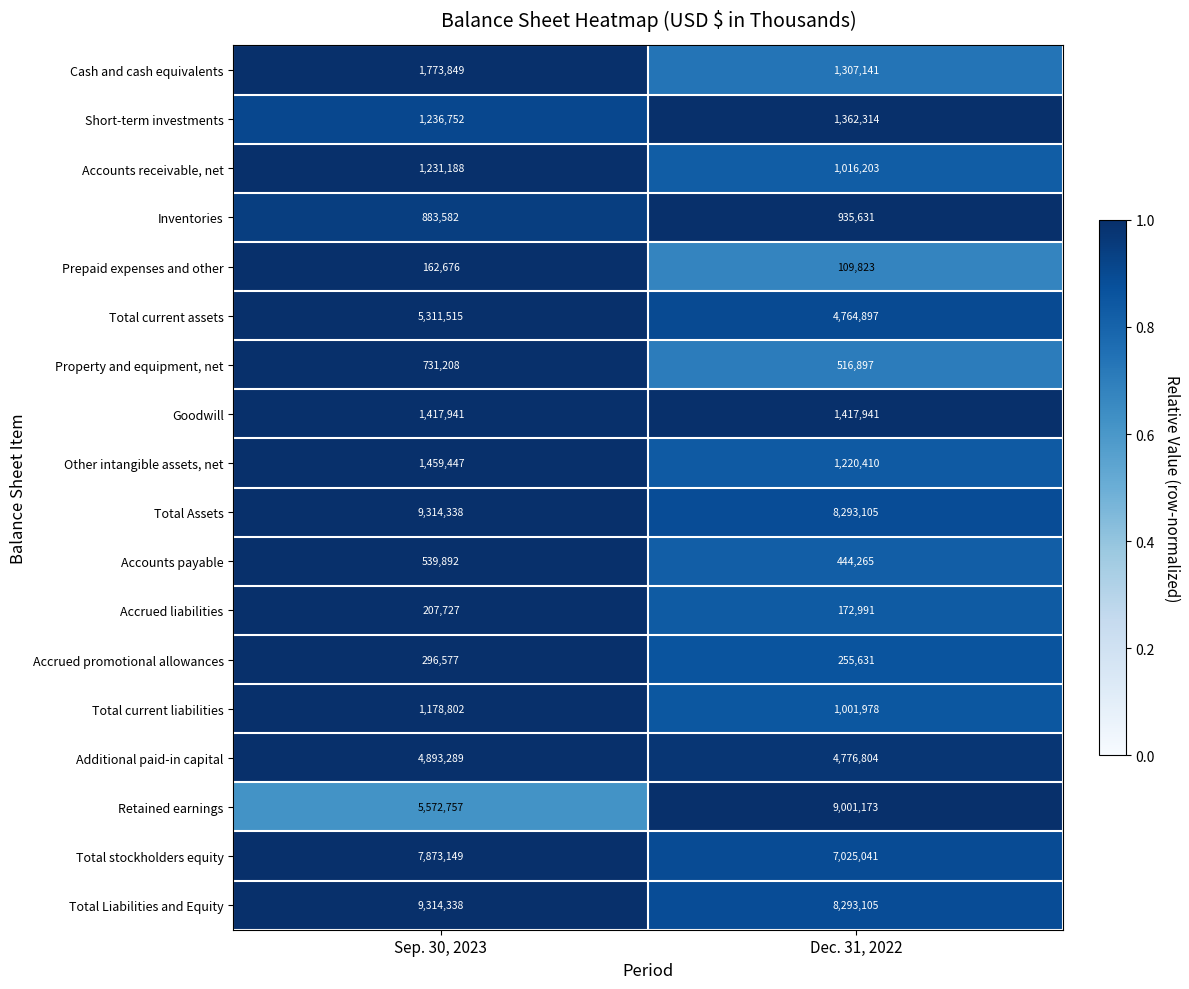

What value does the Prepaid expenses and other series have at Dec. 31, 2022, to the nearest 50?

109800